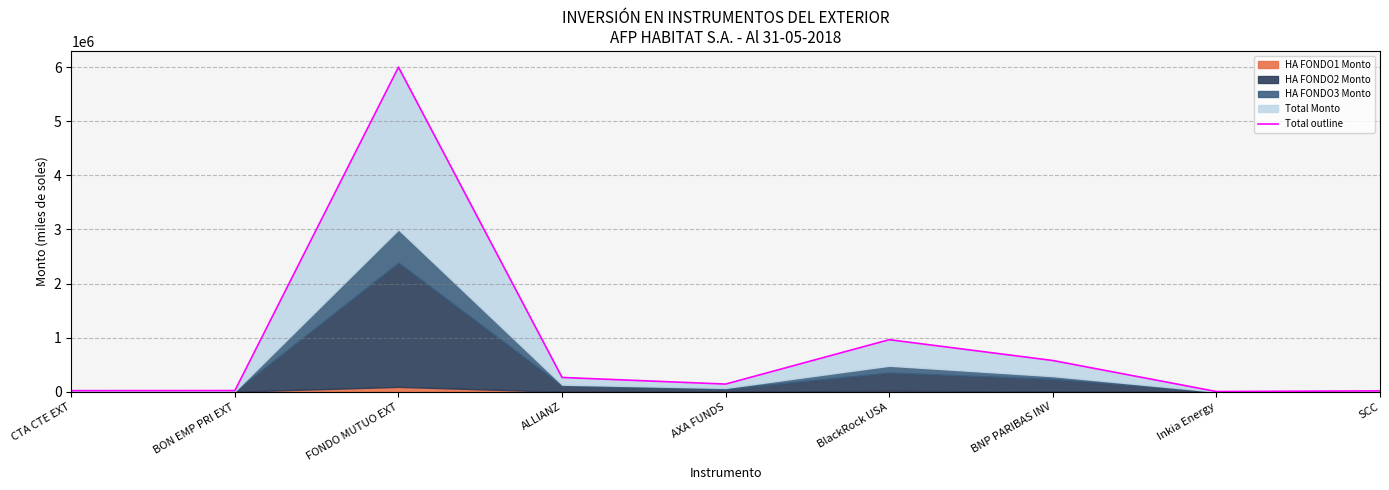

How many lines are shown in the chart?

1